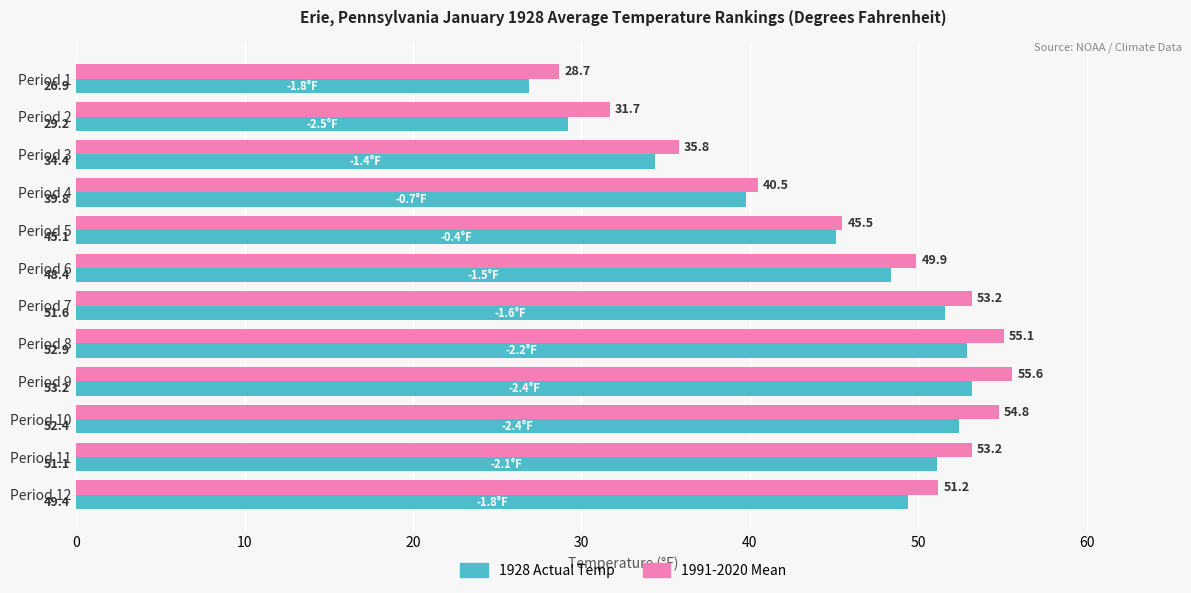

The value of 1991-2020 Mean at Period 6 is 49.9. True or false?

True